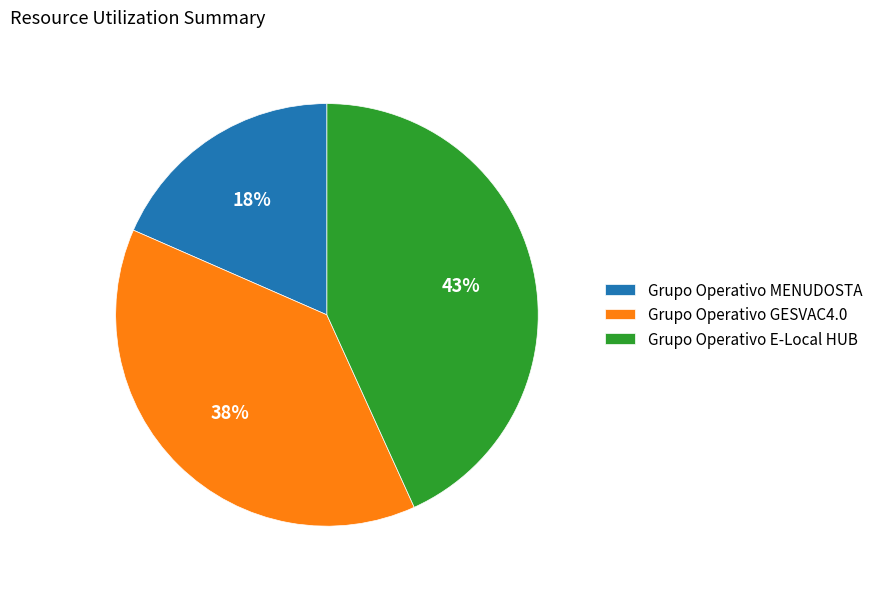

What is the largest slice in the pie chart?

Grupo Operativo E-Local HUB